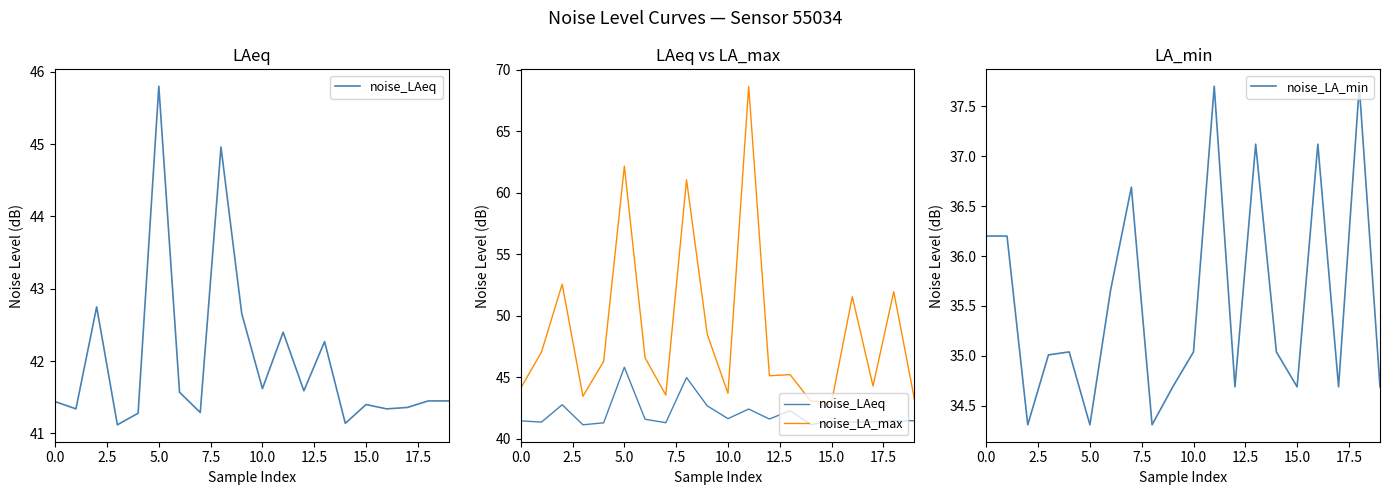

Which has a higher value, 9 or 0.0?

9